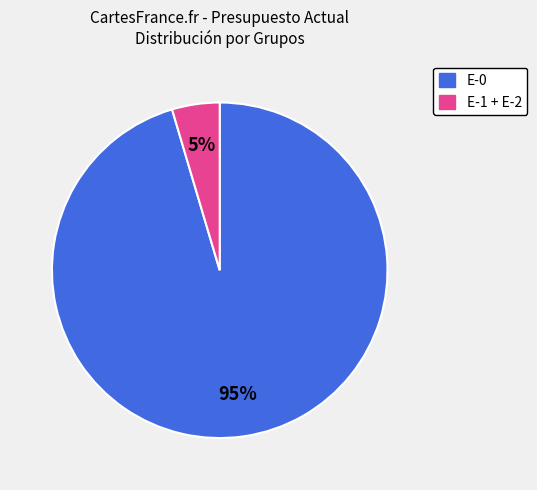

Does any single category account for the majority?

Yes